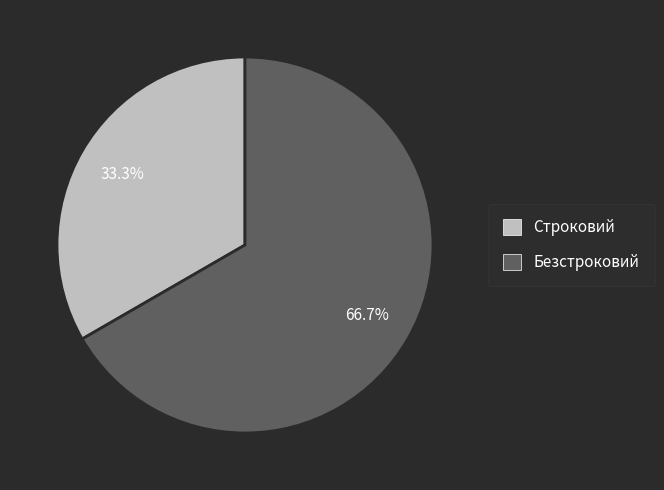

To the nearest percent, what is the combined percentage of Безстроковий and Строковий?

100%